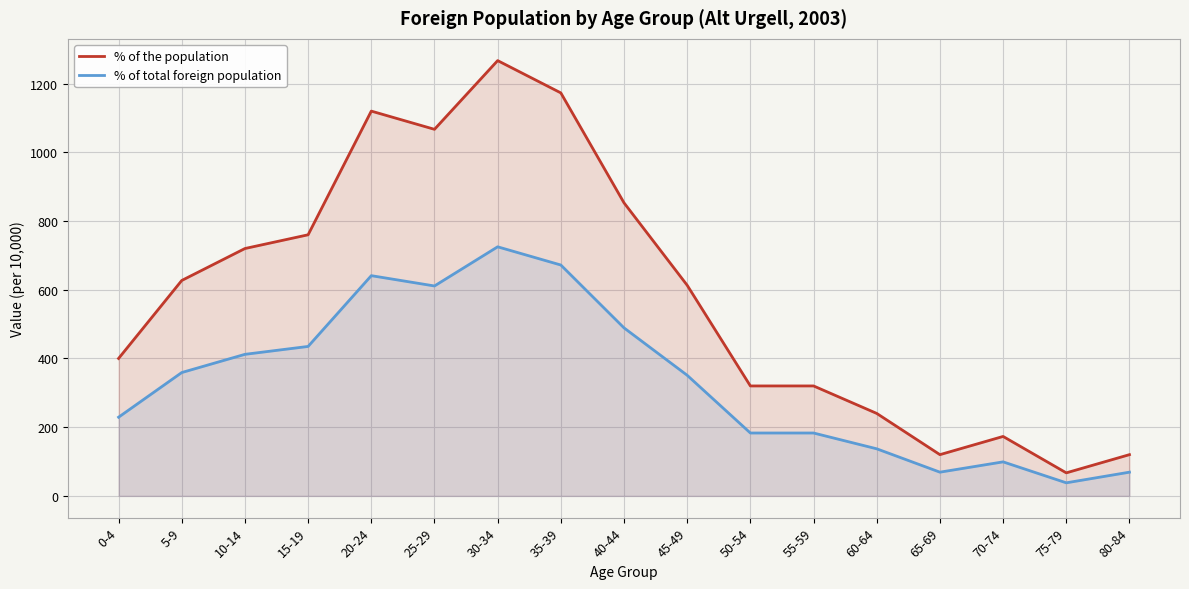

True or false: % of total foreign population and % of the population cross at least once.

False